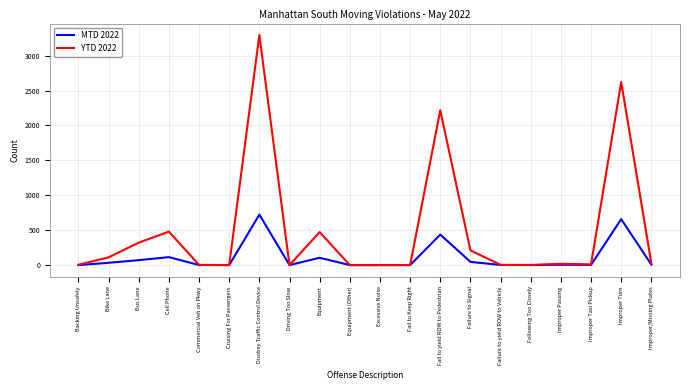

Rank the series at Disobey Traffic Control Device from highest to lowest value.

YTD 2022, MTD 2022